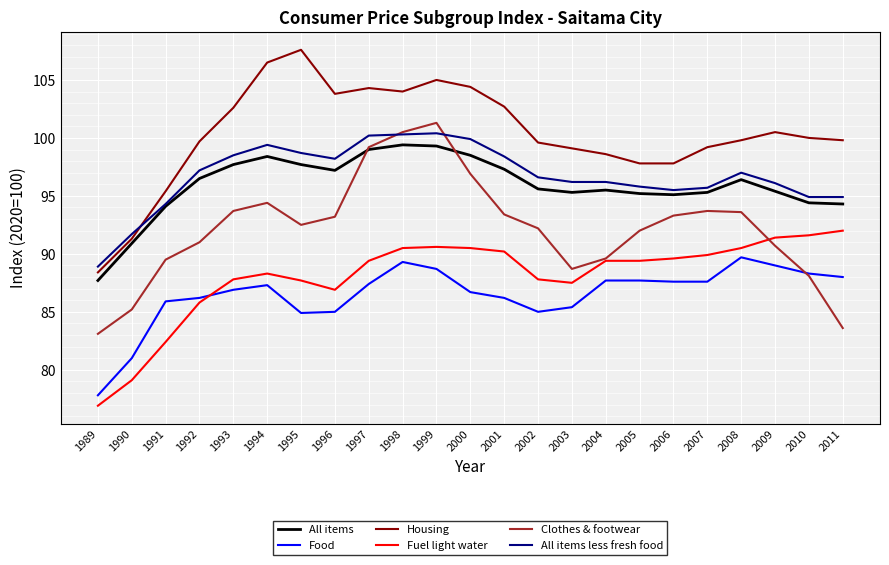

Where is the first local maximum for All items less fresh food?

1994